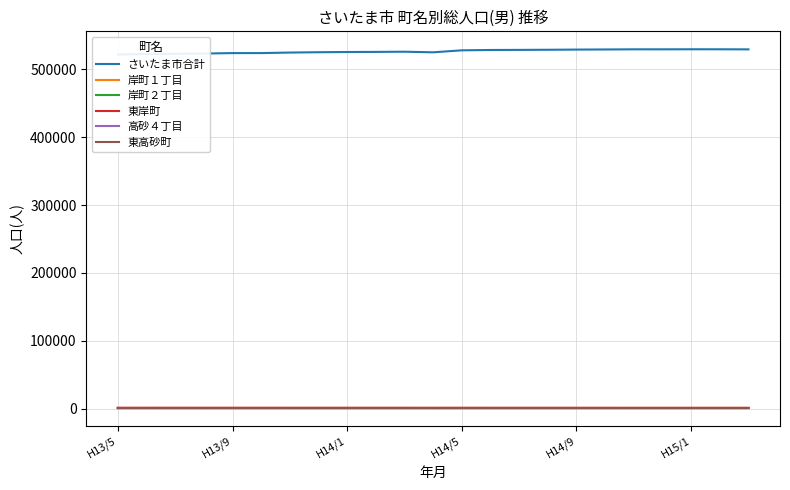

What is the total value across all series at H13/9?

527878